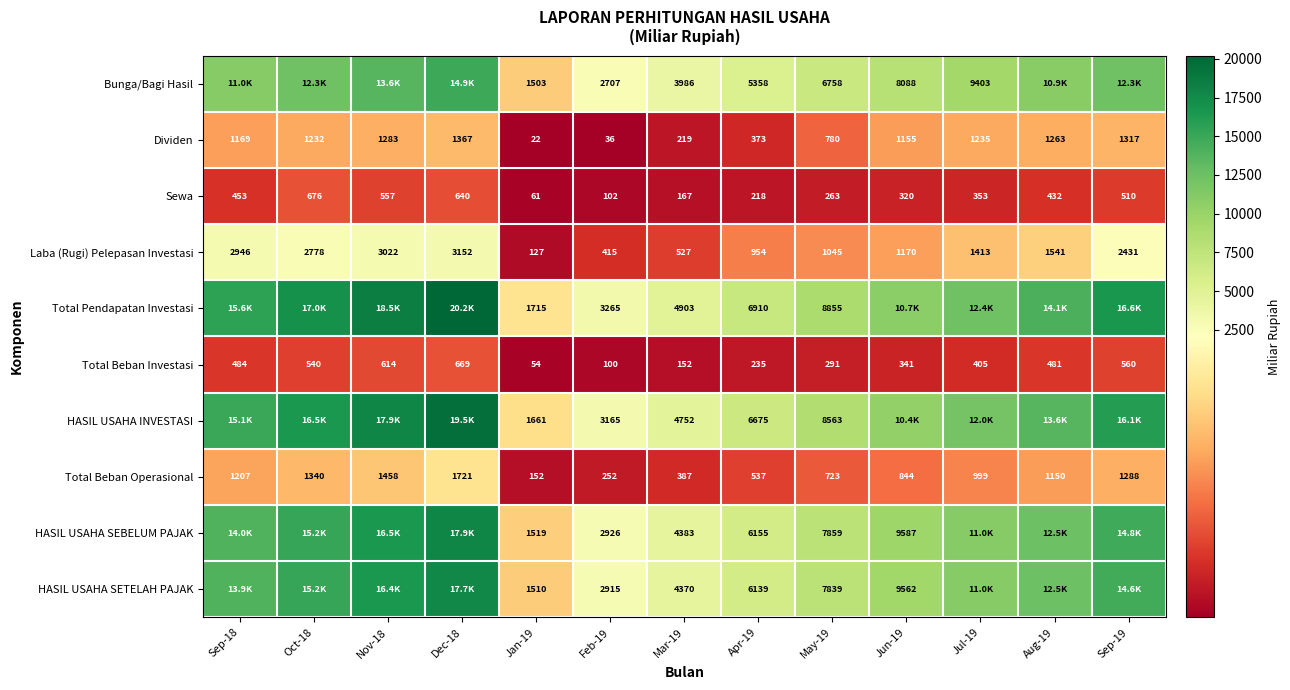

Is the value of Laba (Rugi) Pelepasan Investasi at Aug-19 greater than the value of Total Beban Investasi at May-19?

Yes